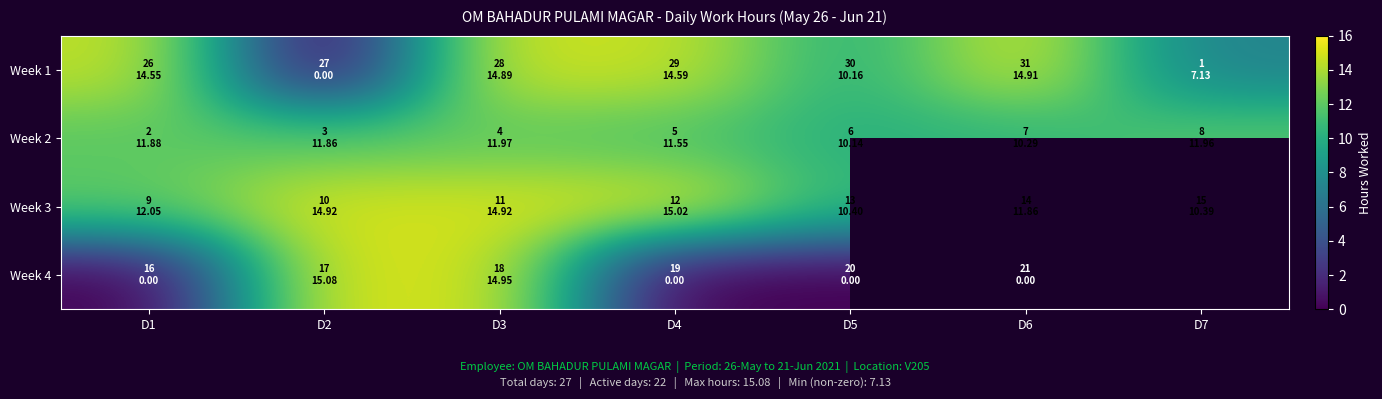

Which series changed the most between D5 and D7?

Week 1